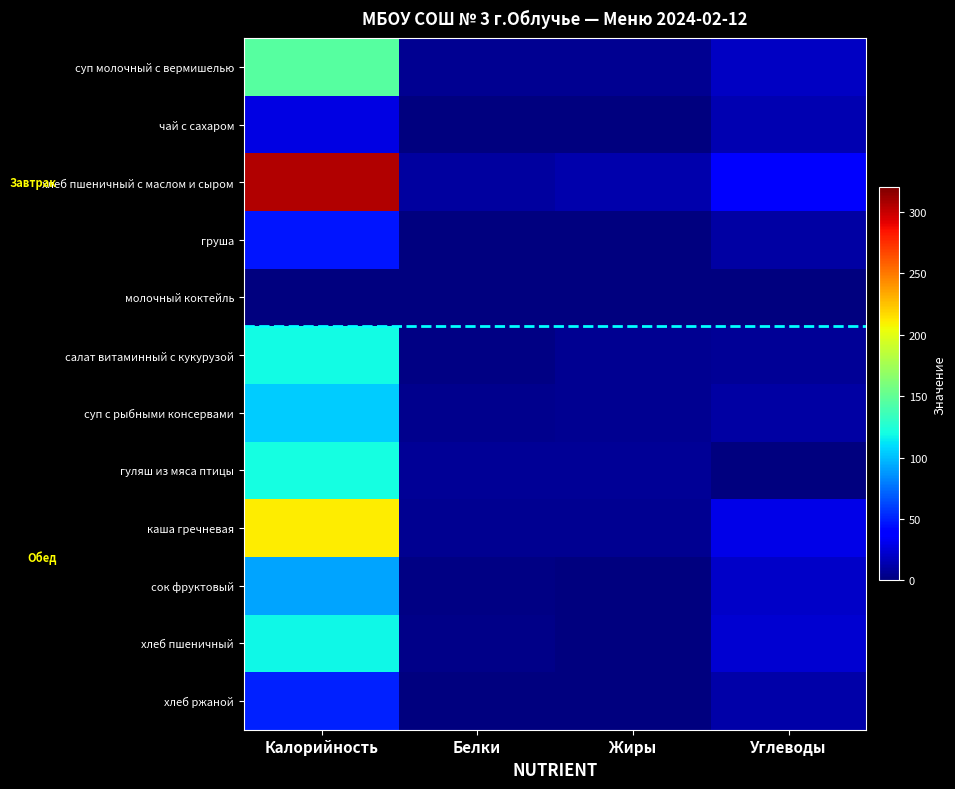

Rank the series by their maximum value, from highest to lowest.

хлеб пшеничный с маслом и сыром, каша гречневая, суп молочный с вермишелью, гуляш из мяса птицы, салат витаминный с кукурузой, хлеб пшеничный, суп с рыбными консервами, сок фруктовый, хлеб ржаной, груша, чай с сахаром, молочный коктейль